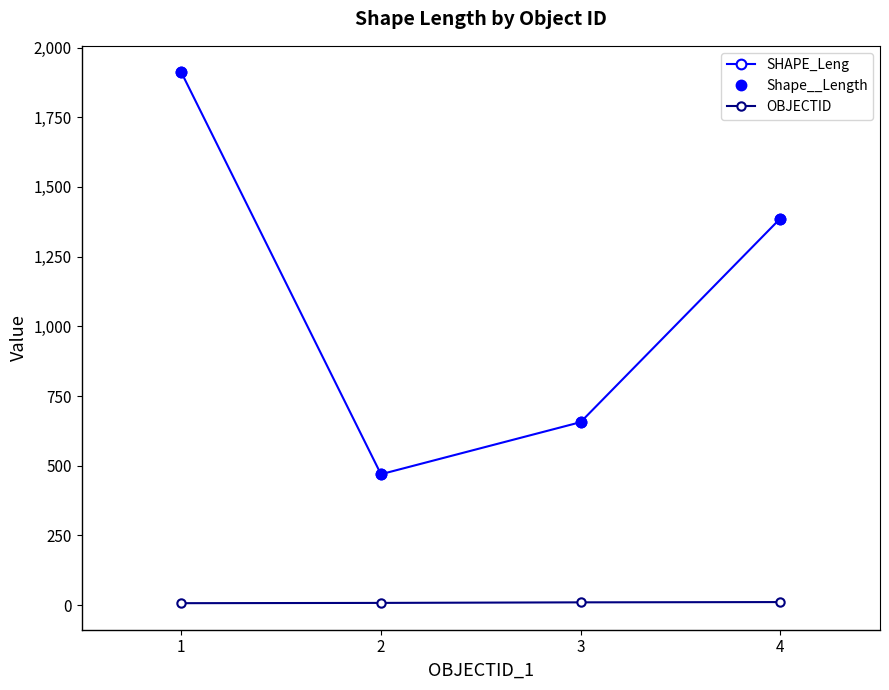

Reading left to right, transcribe all the data shown in this chart.

SHAPE_Leng: 1=1910.9	2=469.5	3=656.3	4=1386.4
Shape__Length: 1=1910.9	2=469.5	3=656.3	4=1386.4
OBJECTID: 1=7.0	2=8.0	3=10.0	4=11.0